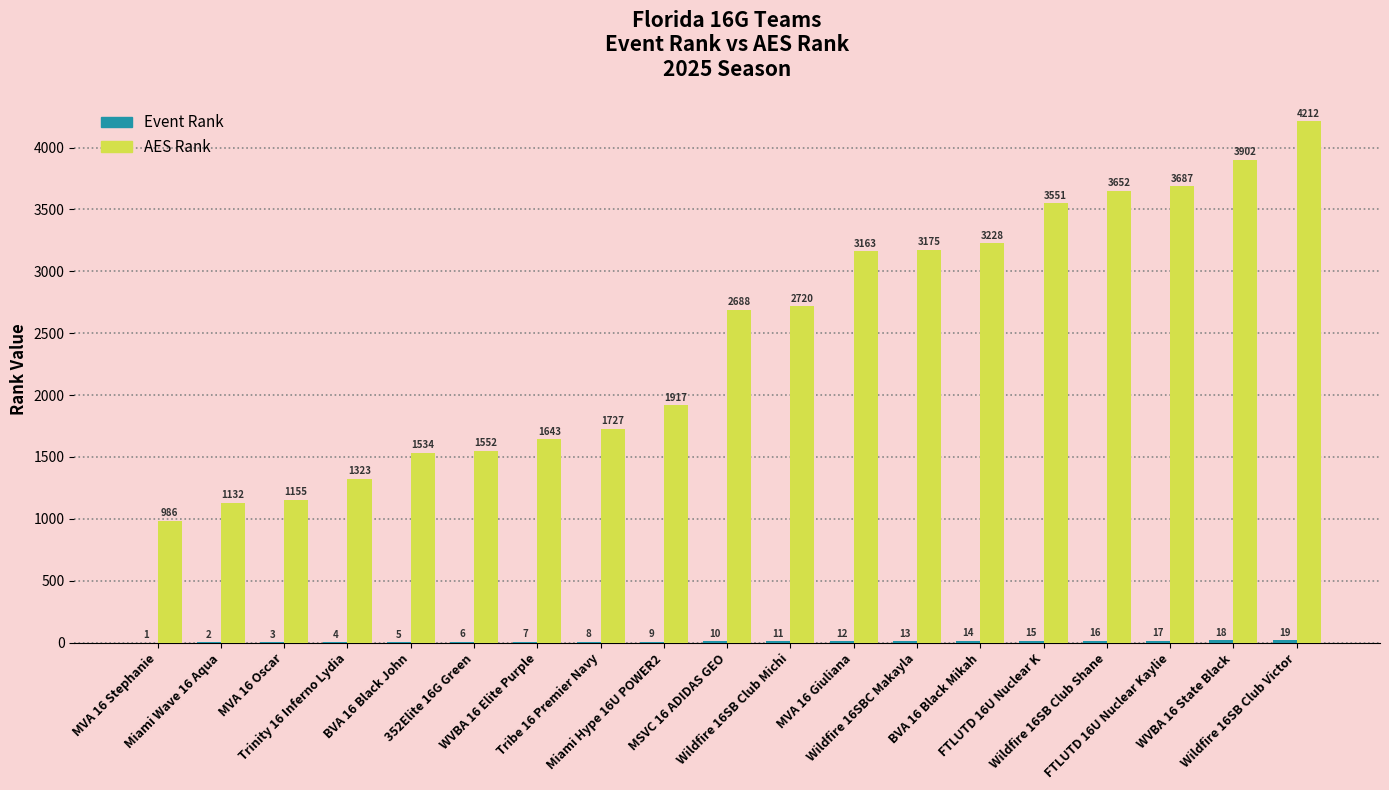

Which series has the largest total across all categories?

AES Rank